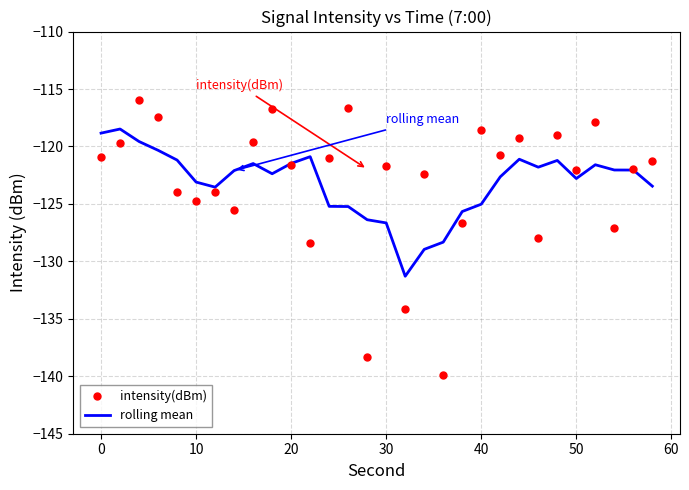

What is the maximum value for intensity(dBm)?

-116.0